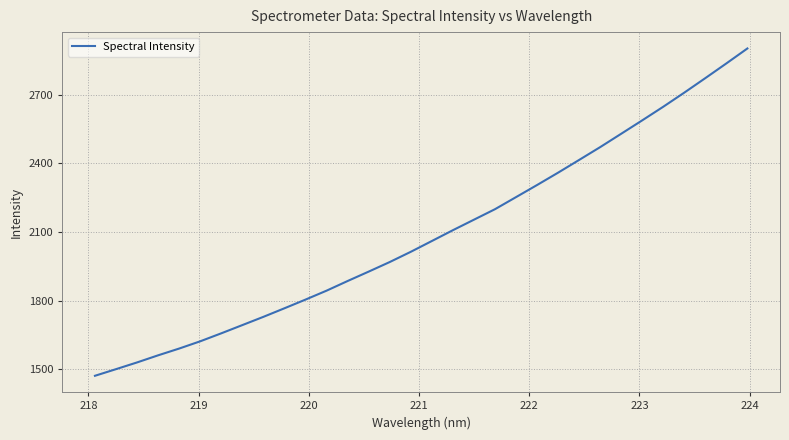

What is the smallest value displayed?

1471.3